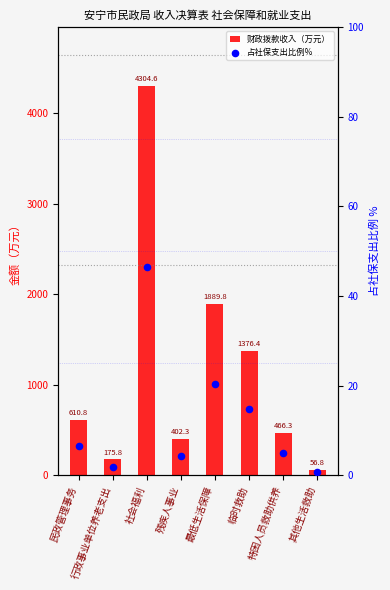

Which series contains the lowest Y value?

占社保支出比例%